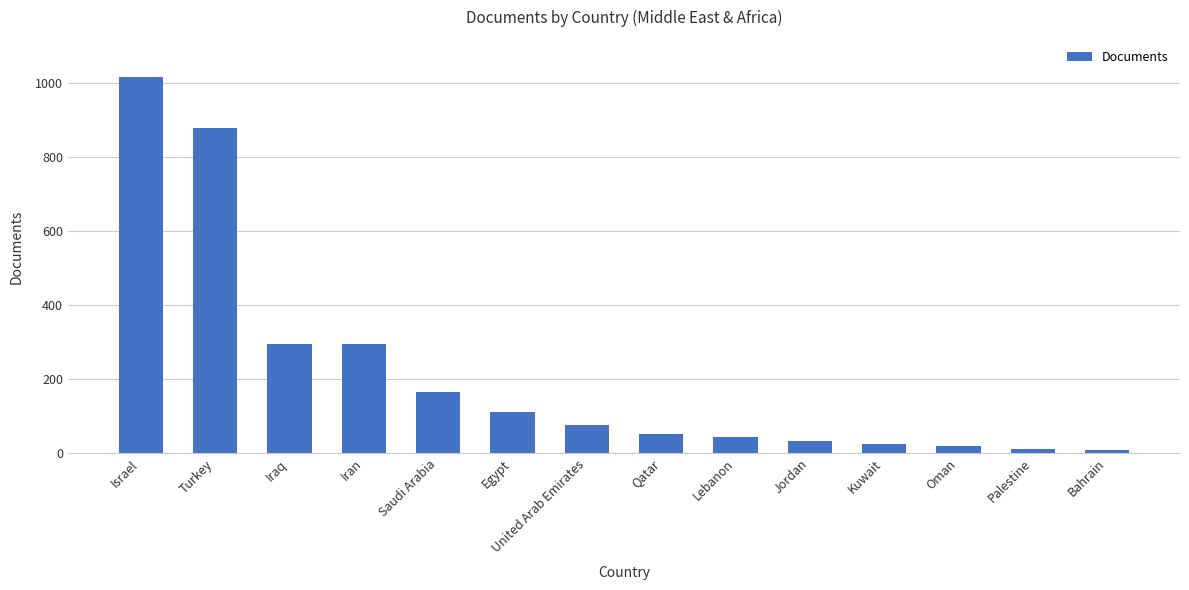

Is it true that the value at Jordan is 33?

True